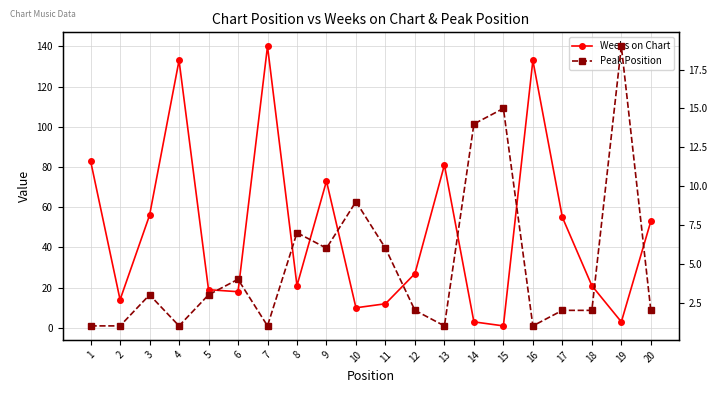

List the series in order of their overall mean, lowest first.

Peak Position, Weeks on Chart